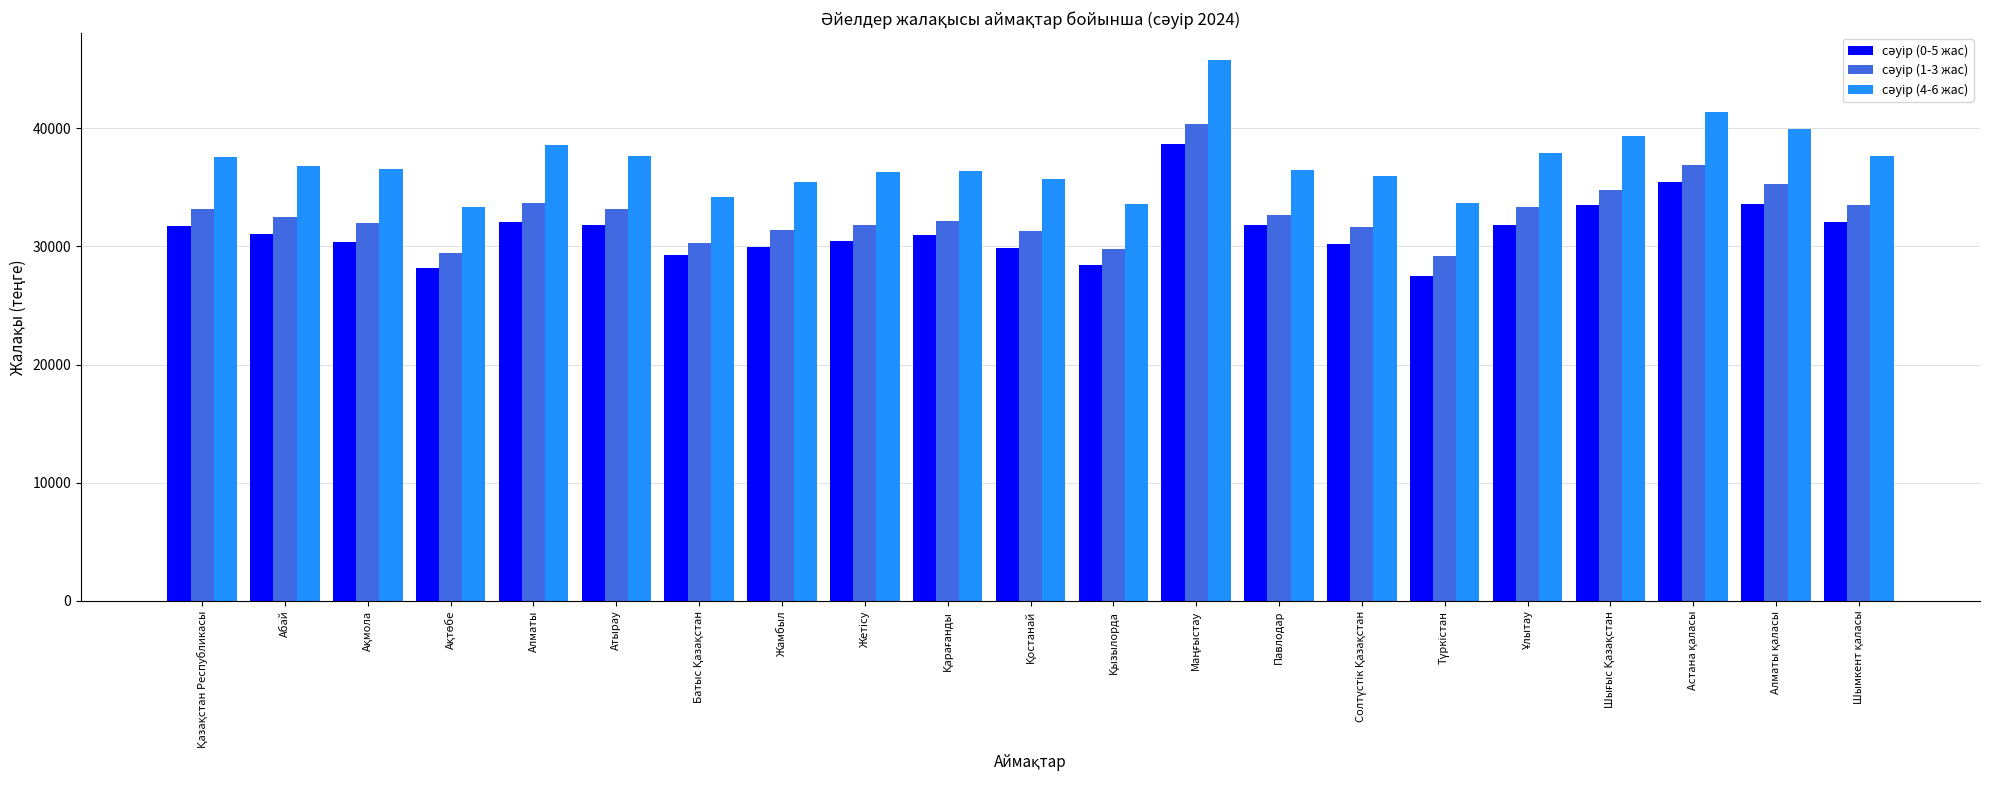

What is the smallest value displayed?

27471